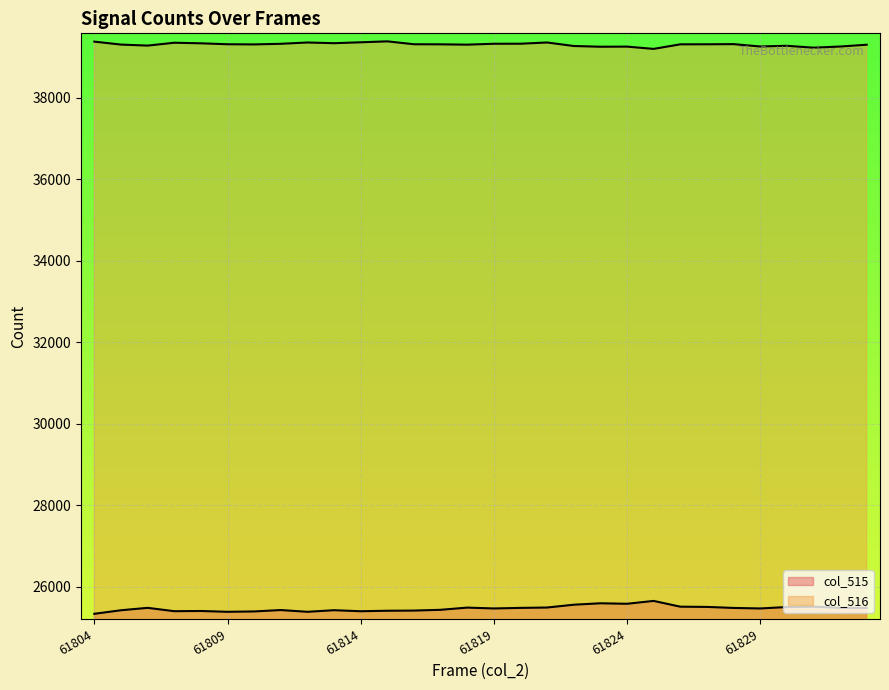

At how many categories does at least one series exceed 38512?

30